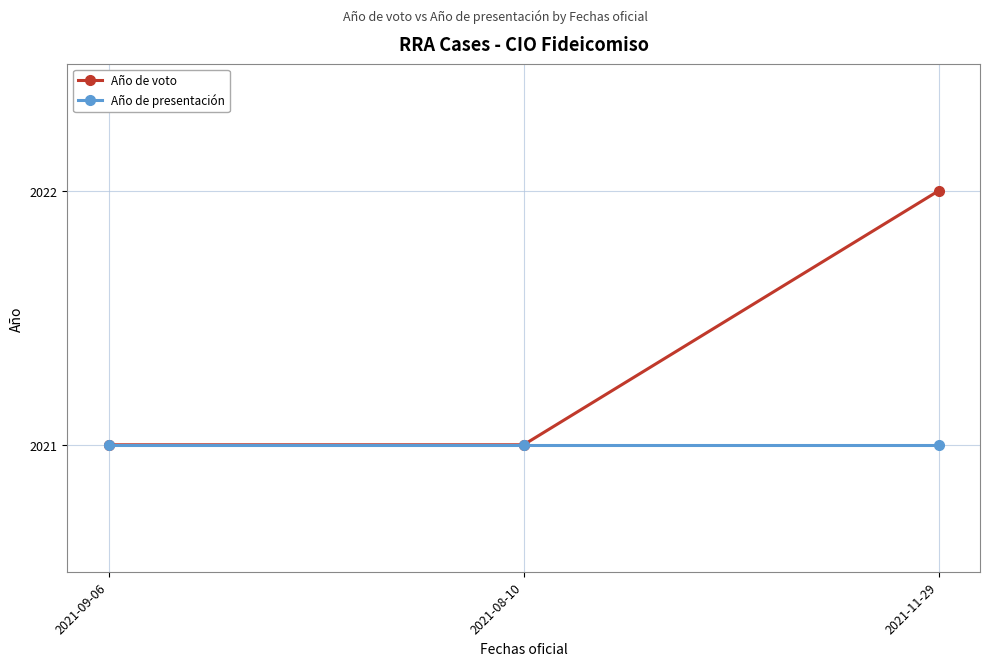

Reading left to right, list all the values displayed in this chart.

Año de voto: 2021	2021	2022
Año de presentación: 2021	2021	2021